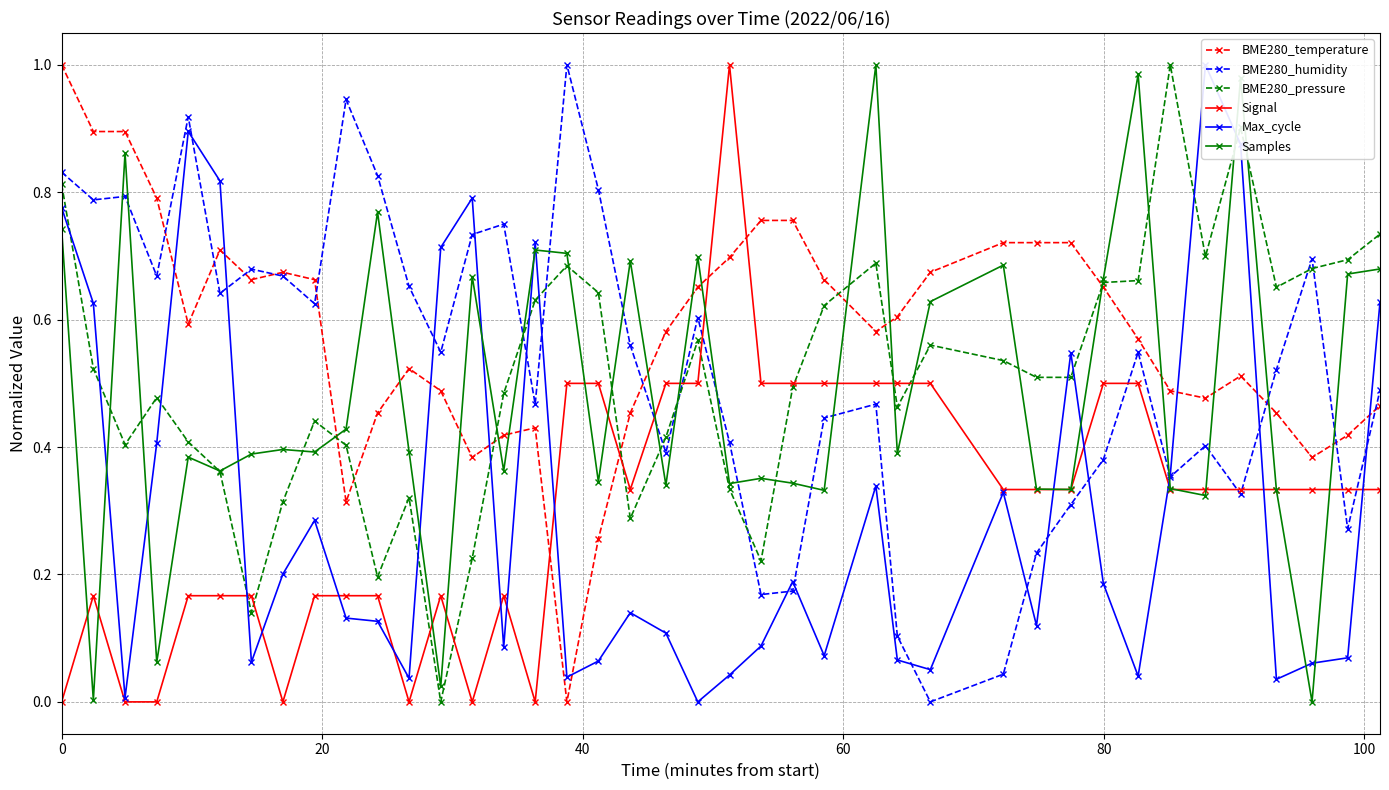

Reading left to right, what are all the values shown in this chart?

BME280_temperature: 1.0	0.9	0.9	0.8	0.6	0.7	0.7	0.7	0.7	0.3	0.5	0.5	0.5	0.4	0.4	0.4	0.0	0.3	0.5	0.6	0.7	0.7	0.8	0.8	0.7	0.6	0.6	0.7	0.7	0.7	0.7	0.7	0.6	0.5	0.5	0.5	0.5	0.4	0.4	0.5
BME280_humidity: 0.8	0.8	0.8	0.7	0.9	0.6	0.7	0.7	0.6	0.9	0.8	0.7	0.5	0.7	0.7	0.5	1.0	0.8	0.6	0.4	0.6	0.4	0.2	0.2	0.4	0.5	0.1	0.0	0.0	0.2	0.3	0.4	0.5	0.4	0.4	0.3	0.5	0.7	0.3	0.5
BME280_pressure: 0.8	0.5	0.4	0.5	0.4	0.4	0.1	0.3	0.4	0.4	0.2	0.3	0.0	0.2	0.5	0.6	0.7	0.6	0.3	0.4	0.6	0.3	0.2	0.5	0.6	0.7	0.5	0.6	0.5	0.5	0.5	0.7	0.7	1.0	0.7	0.9	0.7	0.7	0.7	0.7
Signal: 0.0	0.2	0.0	0.0	0.2	0.2	0.2	0.0	0.2	0.2	0.2	0.0	0.2	0.0	0.2	0.0	0.5	0.5	0.3	0.5	0.5	1.0	0.5	0.5	0.5	0.5	0.5	0.5	0.3	0.3	0.3	0.5	0.5	0.3	0.3	0.3	0.3	0.3	0.3	0.3
Max_cycle: 0.8	0.6	0.0	0.4	0.9	0.8	0.1	0.2	0.3	0.1	0.1	0.0	0.7	0.8	0.1	0.7	0.0	0.1	0.1	0.1	0.0	0.0	0.1	0.2	0.1	0.3	0.1	0.1	0.3	0.1	0.5	0.2	0.0	0.4	1.0	0.9	0.0	0.1	0.1	0.6
Samples: 0.7	0.0	0.9	0.1	0.4	0.4	0.4	0.4	0.4	0.4	0.8	0.4	0.0	0.7	0.4	0.7	0.7	0.3	0.7	0.3	0.7	0.3	0.4	0.3	0.3	1.0	0.4	0.6	0.7	0.3	0.3	0.7	1.0	0.3	0.3	1.0	0.3	0.0	0.7	0.7